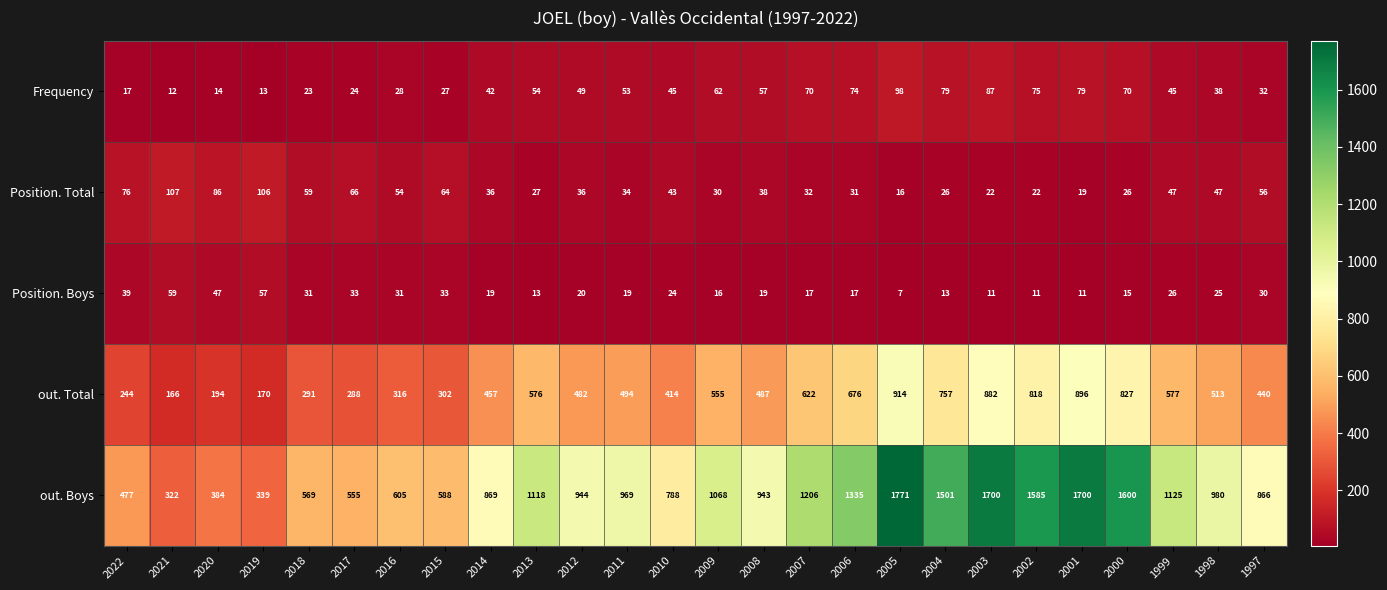

At which category is the sum across all series the highest?

2005